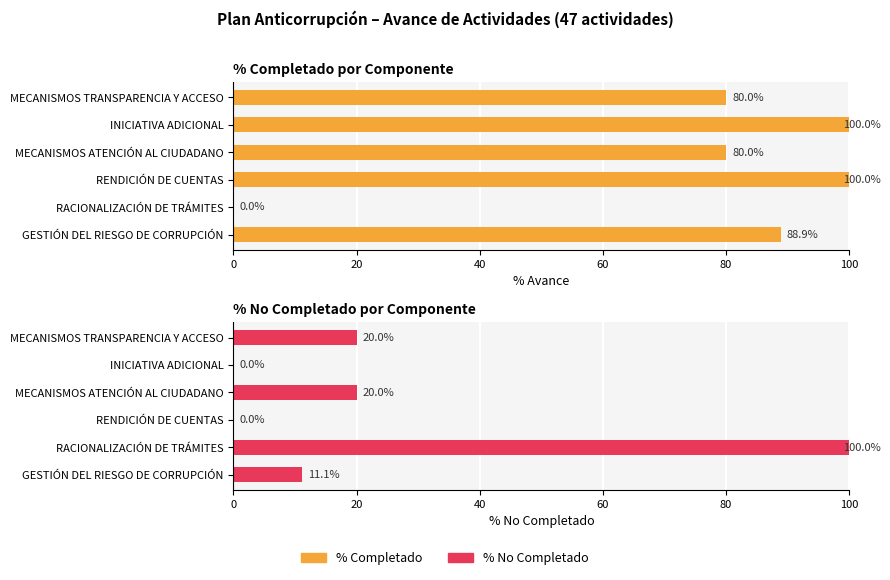

Does the chart contain stacked bars?

No